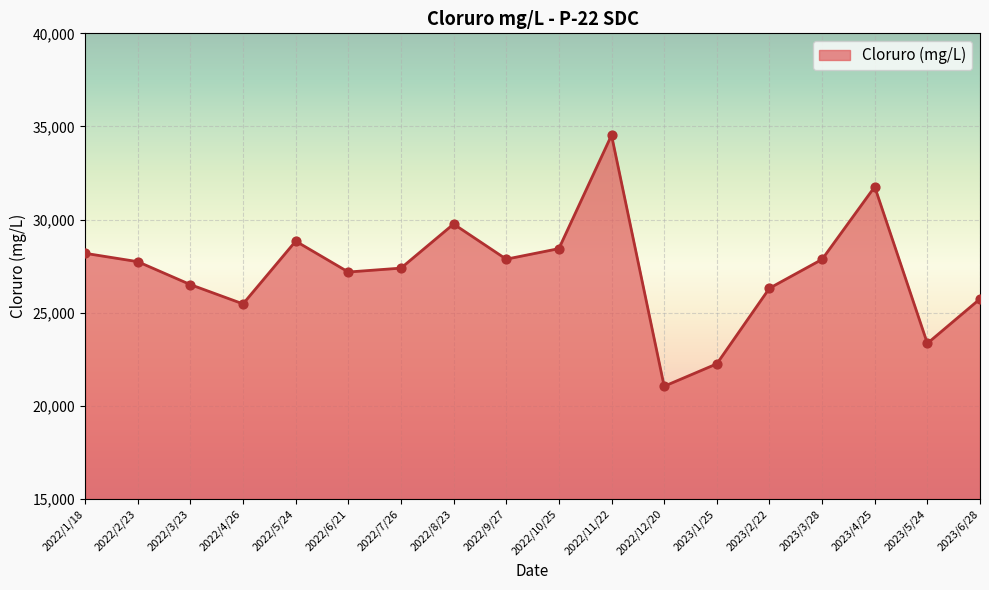

Approximately how many times larger is the value at 2023/5/24 compared to 2022/11/22?

0.7